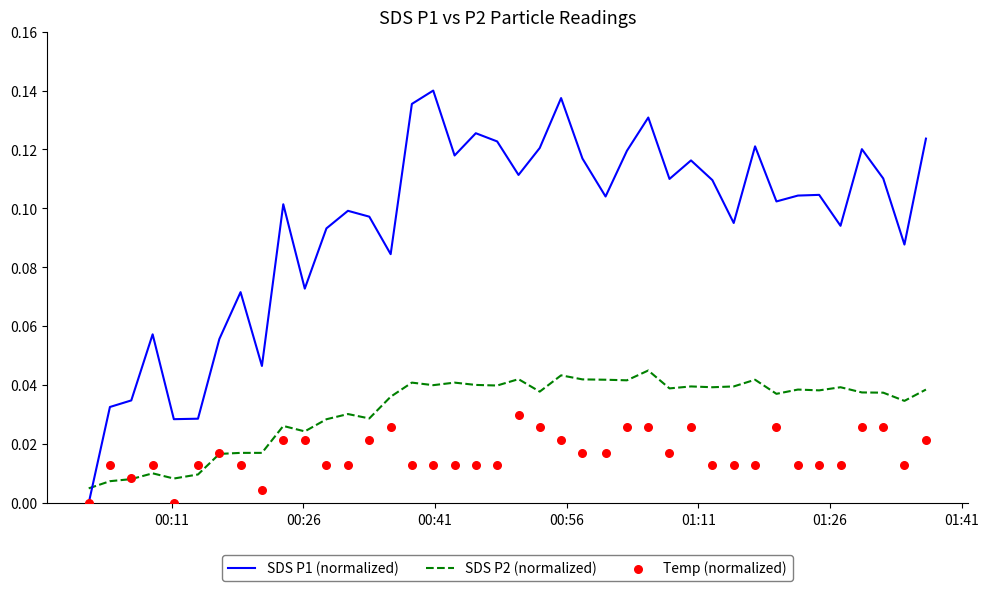

Which series reaches the minimum Y coordinate?

SDS P1 (normalized)